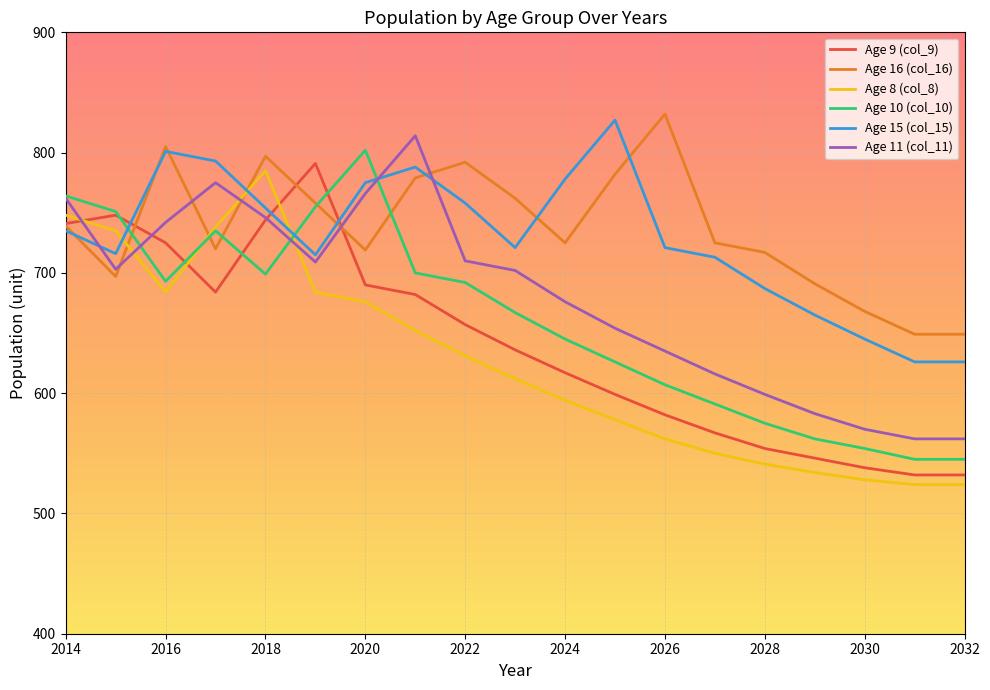

What is the average value of the Age 9 (col_9) series?

640